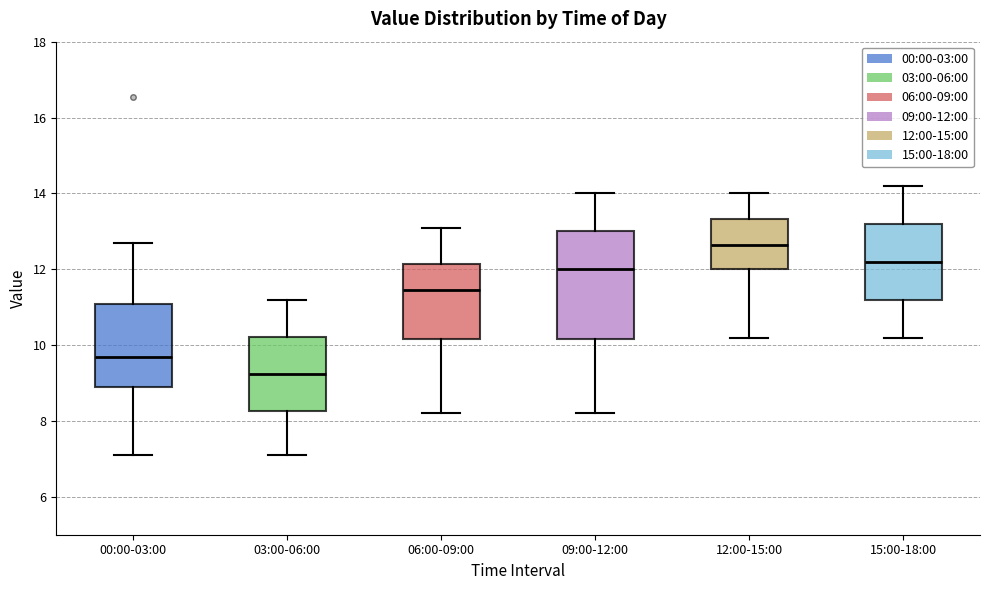

Where does the upper whisker of the box for 15:00-18:00 end on the y-axis? The values are not printed on the chart, so give them approximately, as read against the axis.

14.2